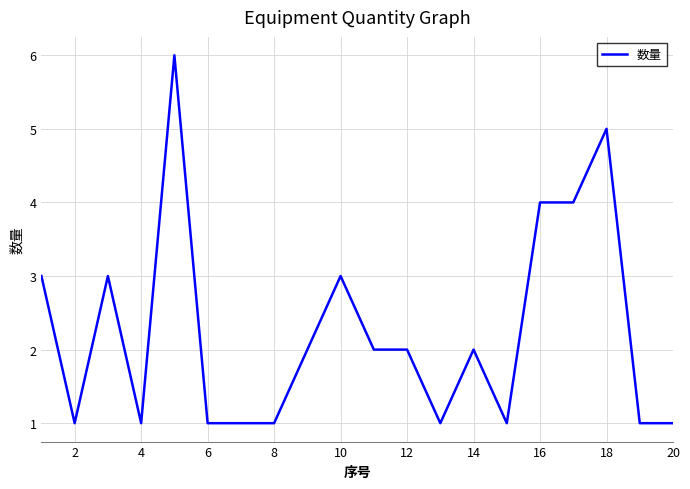

How many lines are shown in the chart?

1